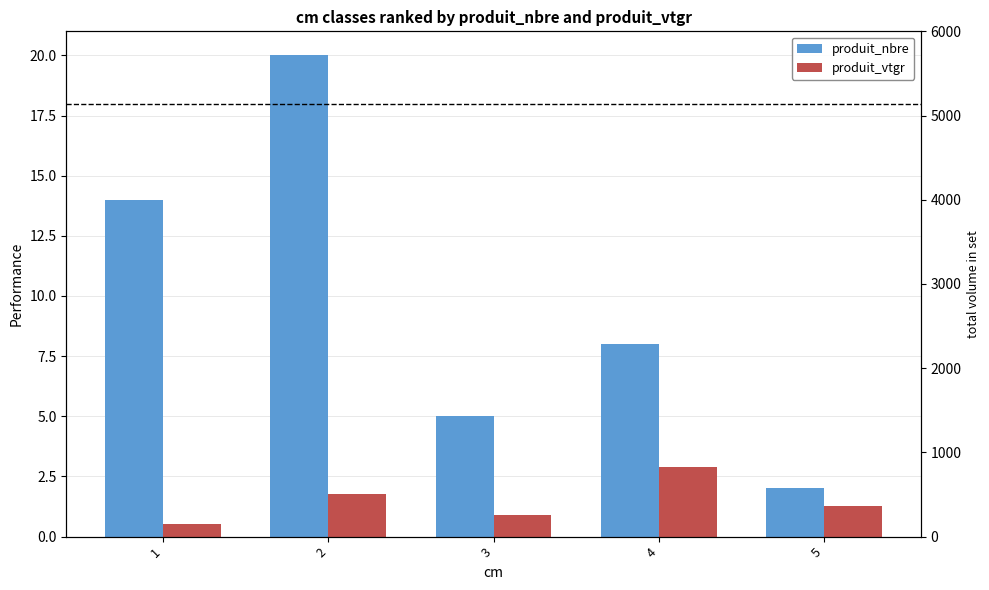

How many values in the produit_vtgr series exceed 1?

3